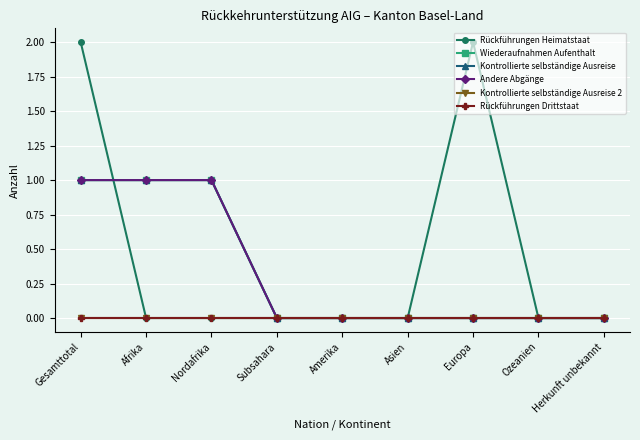

Does the chart display data point markers on the line(s)?

Yes